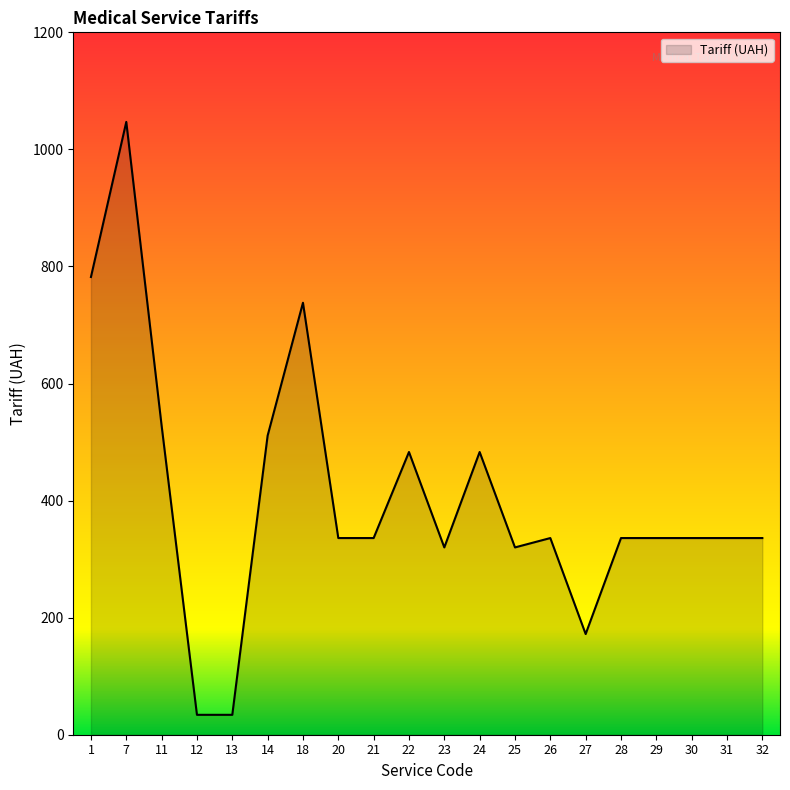

How many series are shown in this chart?

1